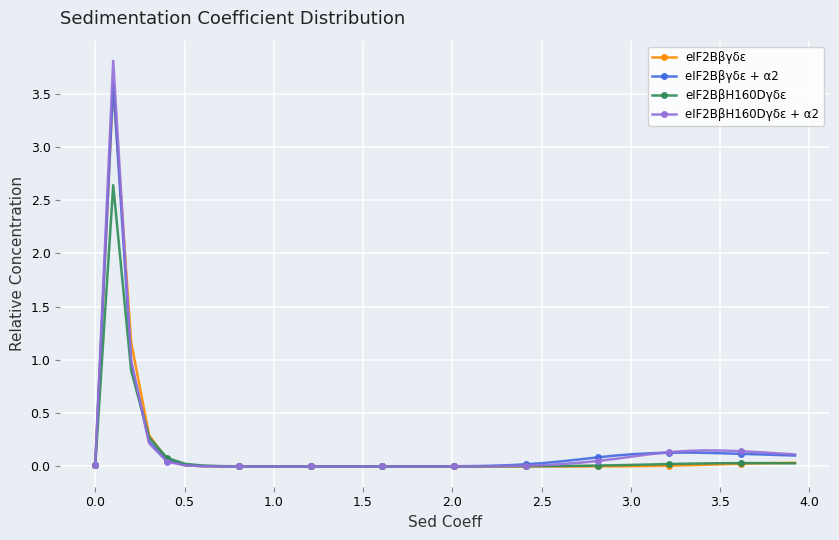

What is the difference between the second highest and minimum values in the eIF2BβH160Dγδε series?

0.9